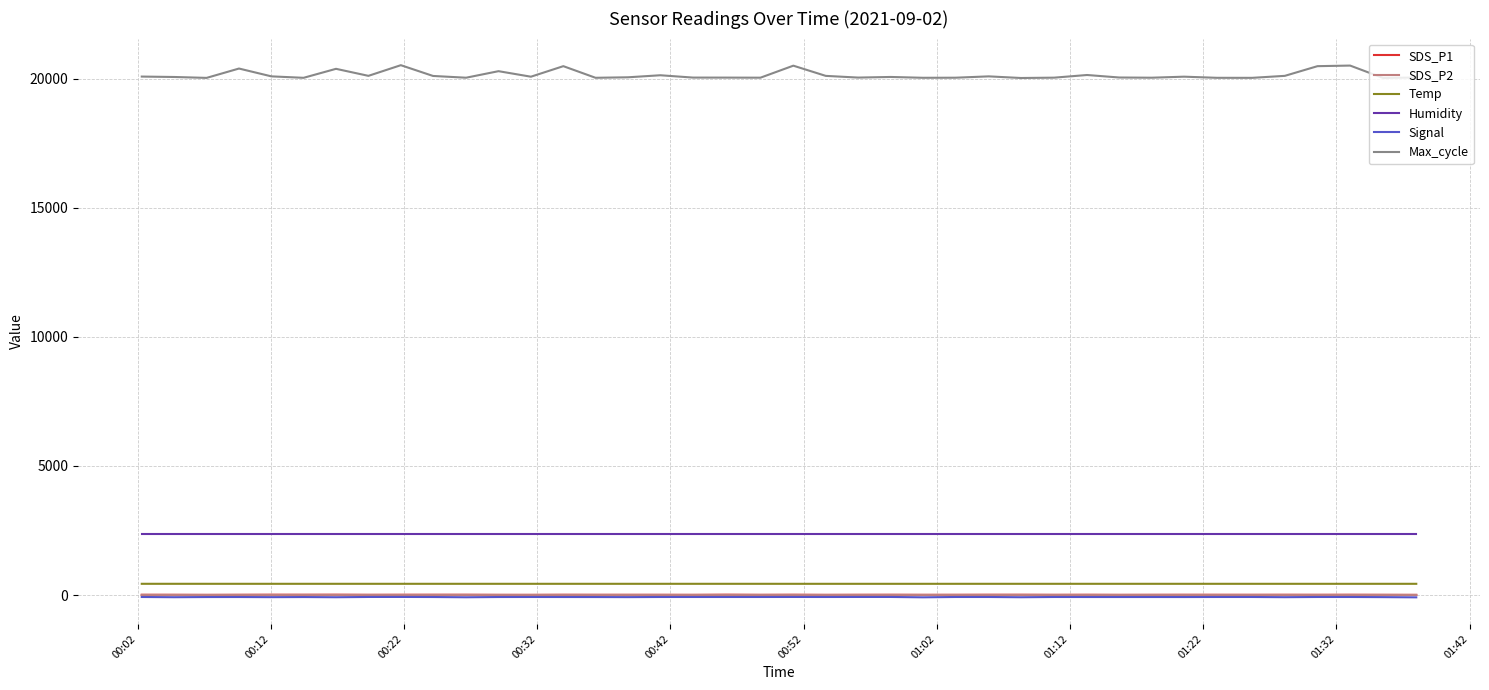

Which series has the largest range (max minus min)?

Max_cycle